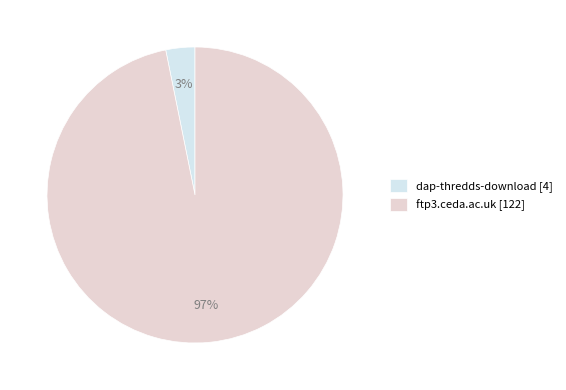

To the nearest percent, what is the difference between the dap-thredds-download and ftp3.ceda.ac.uk slice percentages?

94%